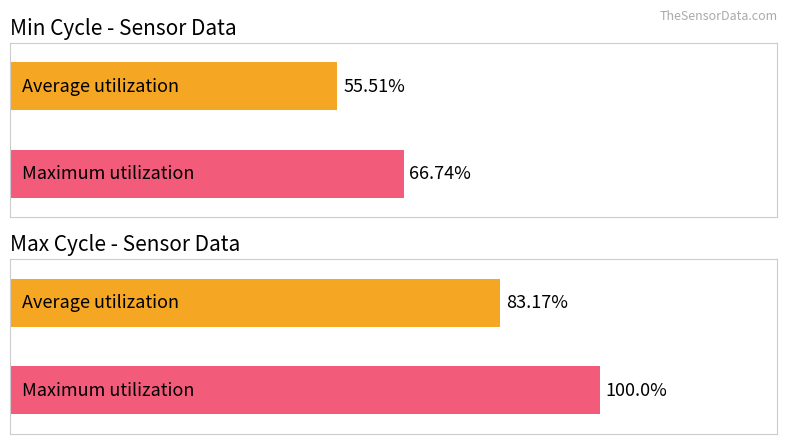

How many bars are there in each group?

2